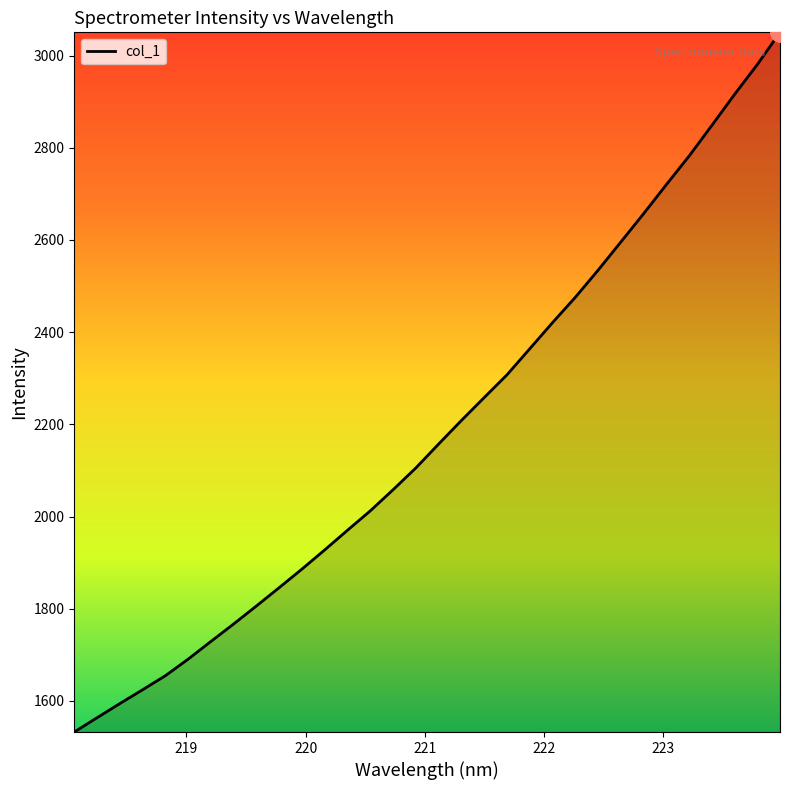

What is the maximum value shown in the chart?

3050.3